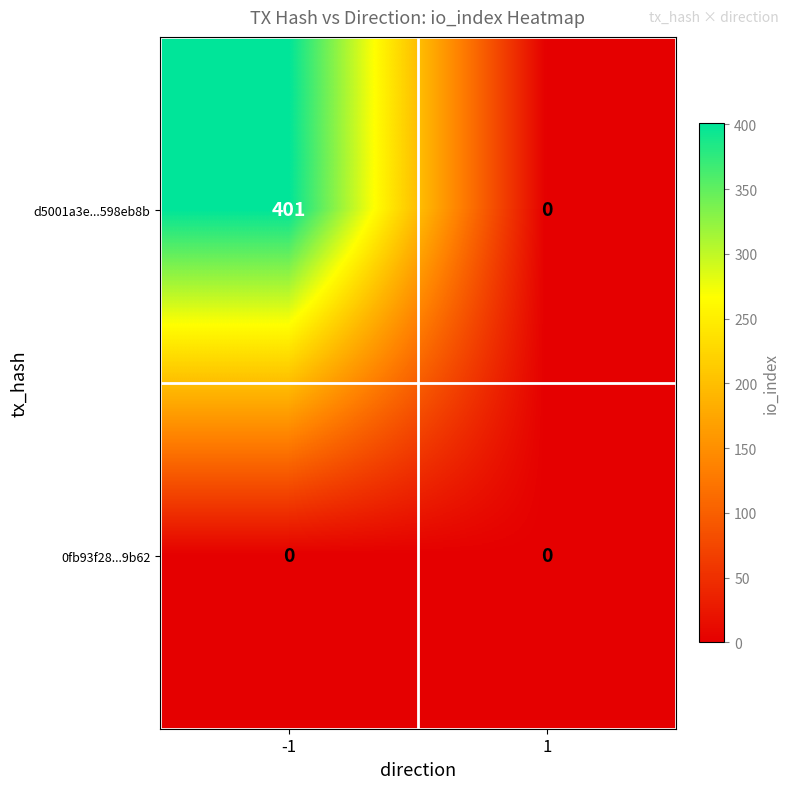

Which series has the largest total across all categories?

d5001a3e...598eb8b